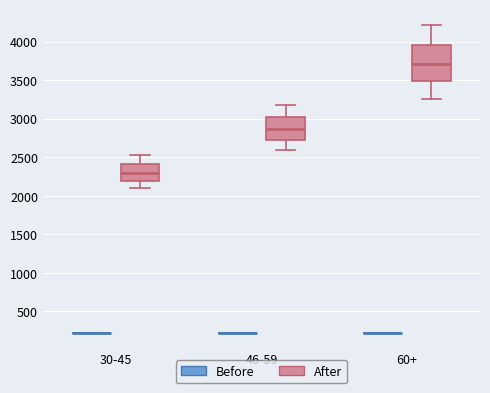

Where is the upper edge of the box for 46-59 (After) on the y-axis? The values are not printed on the chart, so give them approximately, as read against the axis.

3050